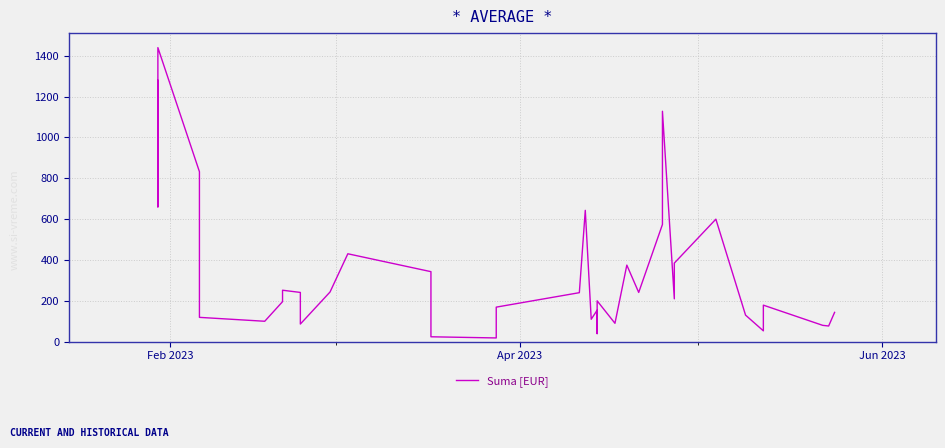

What is the value of the 25th point from the left?

39.5